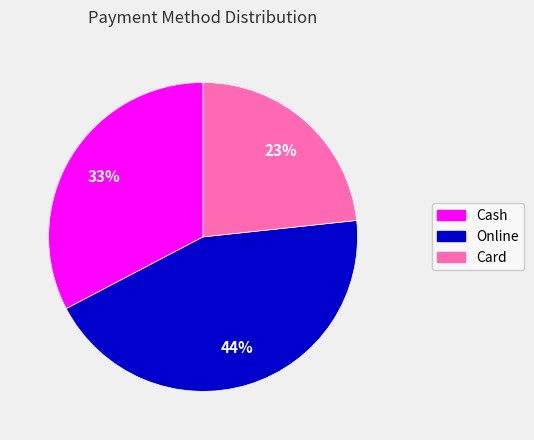

Does any single category account for the majority?

No